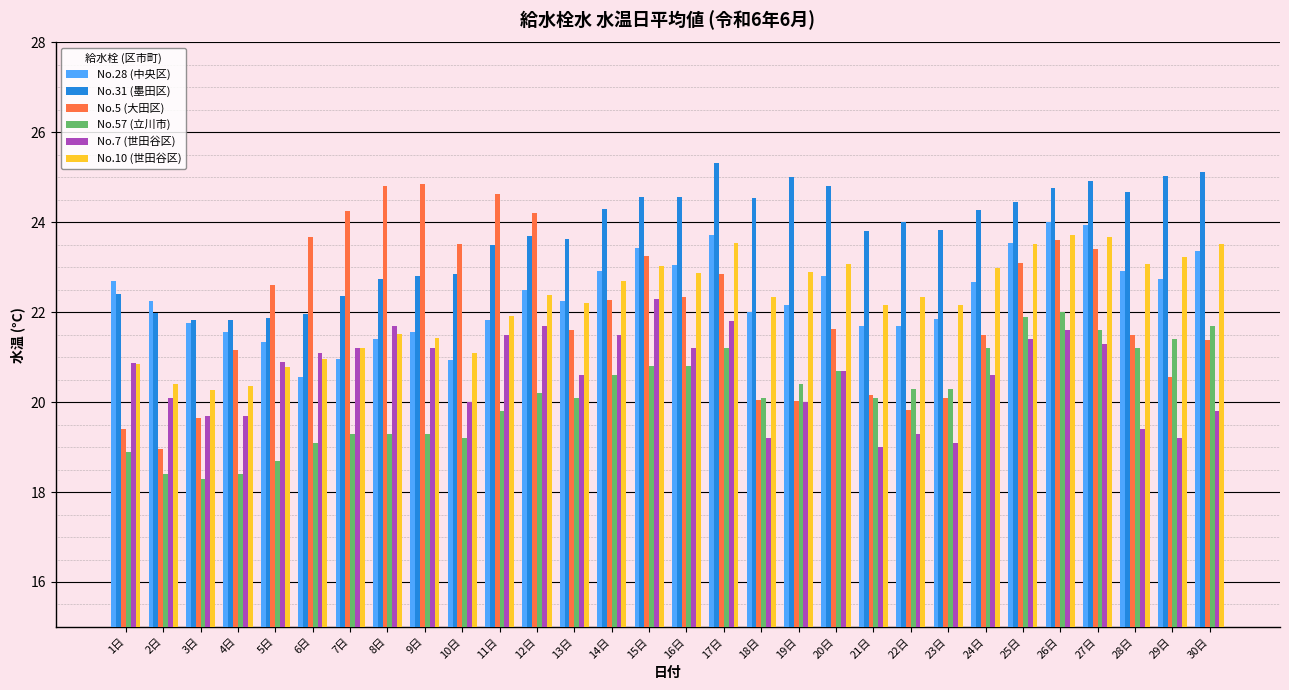

What is the total value across all series at 4日?

123.0